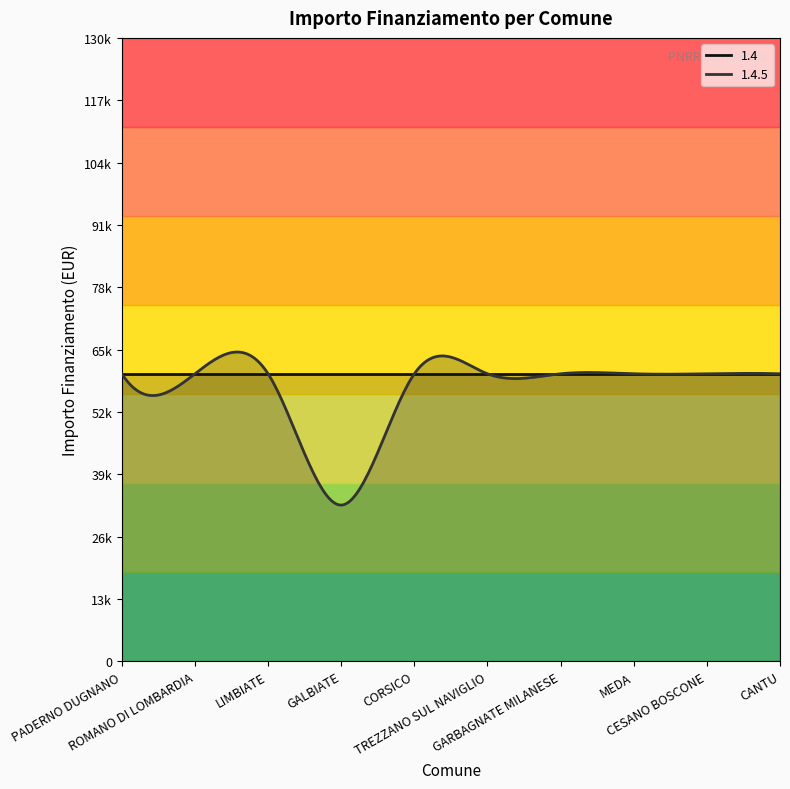

Reading left to right, what are all the values shown in this chart?

1.4: 59966	59966	59966	59966	59966	59966	59966	59966	59966	59966
1.4.5: 59966	59966	59966	32589	59966	59966	59966	59966	59966	59966